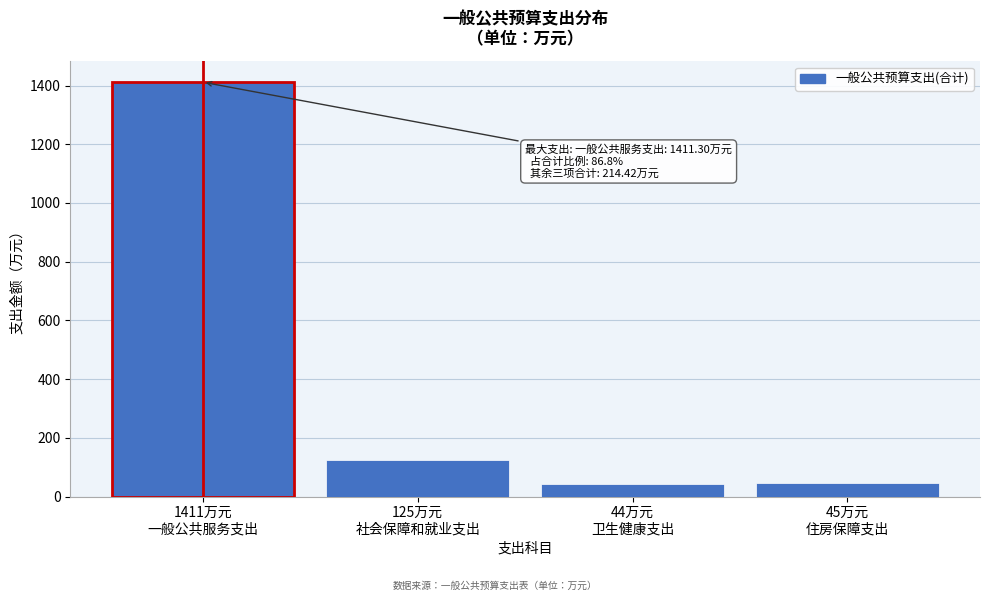

What is the value of the 2nd bar from the left?

124.8